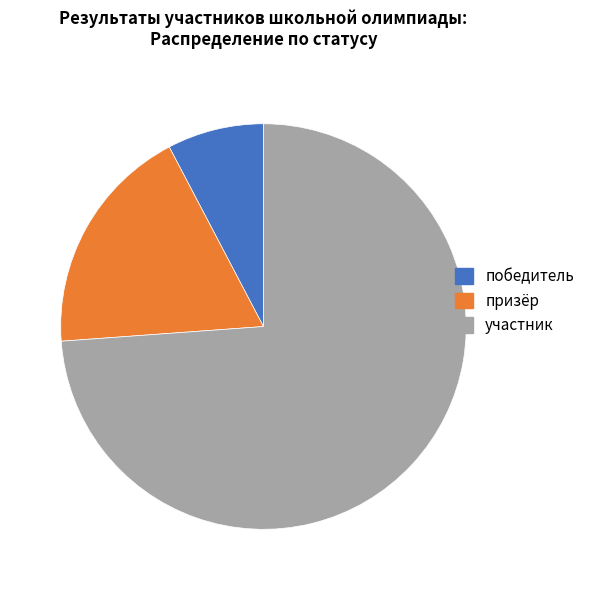

Do участник and победитель together represent more than half of the pie?

Yes